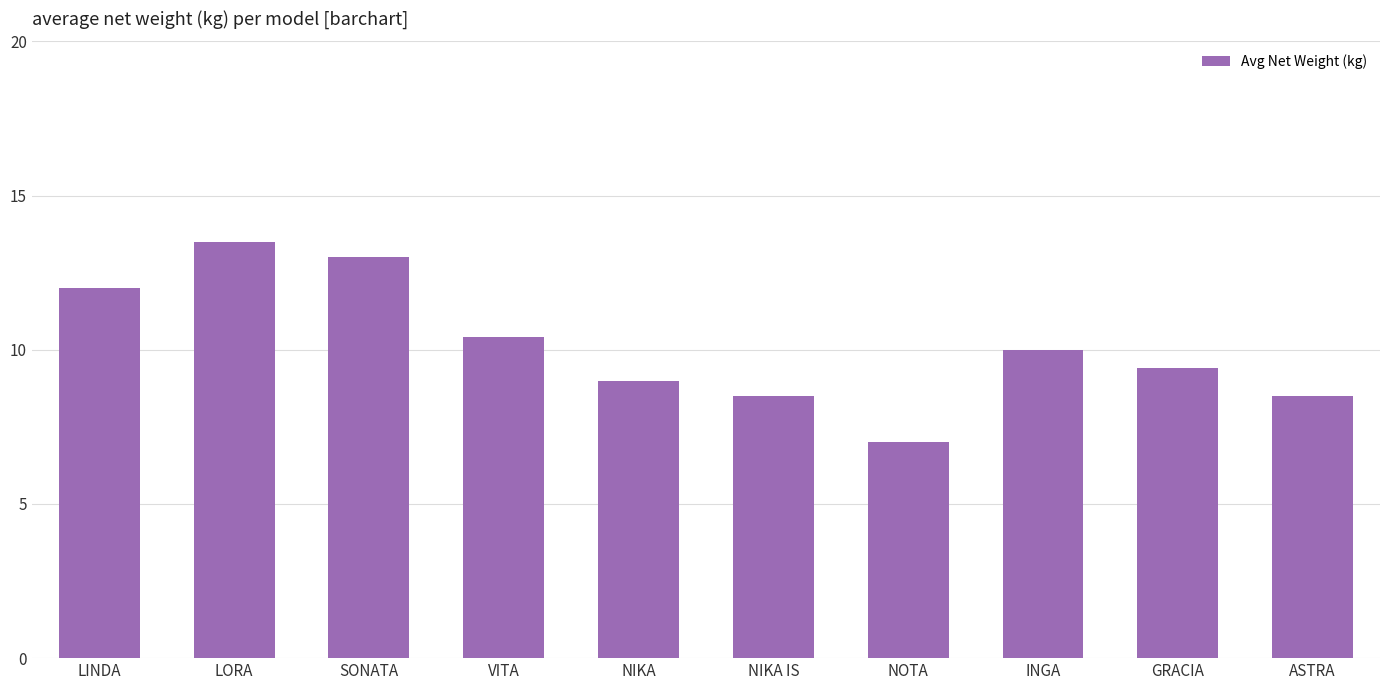

Which label corresponds to the largest value in the chart?

LORA